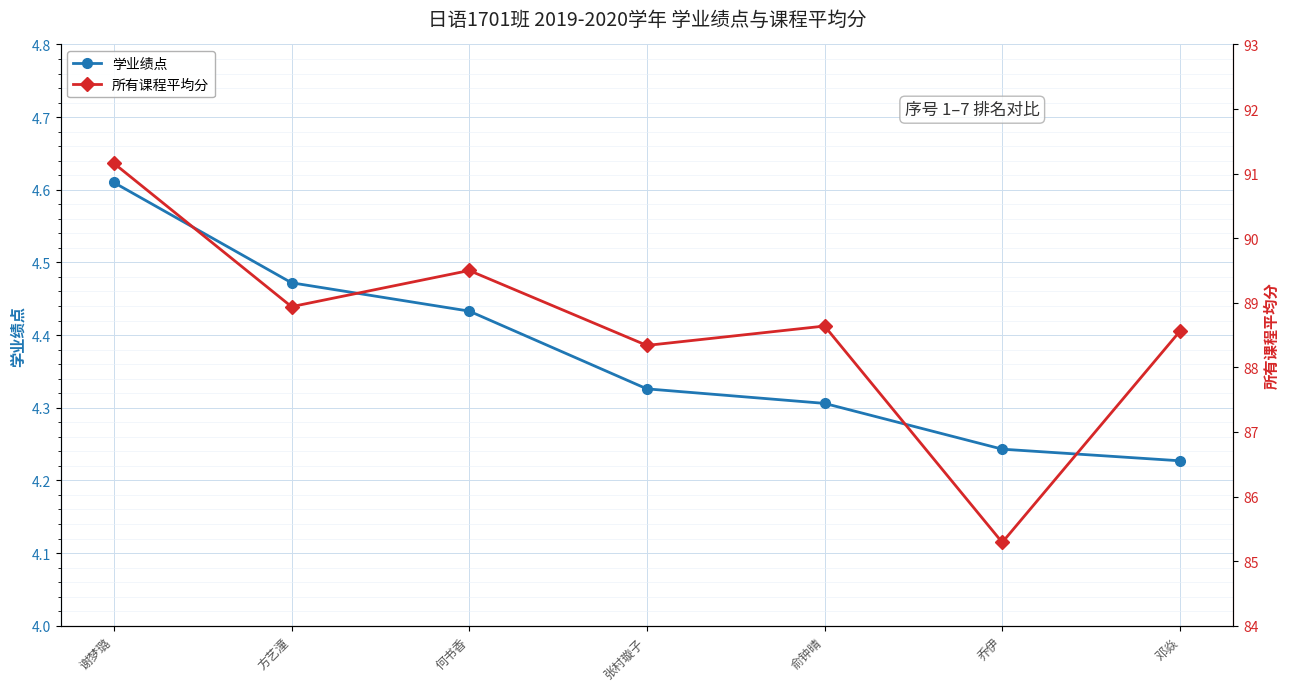

At how many categories does at least one series exceed 65?

7